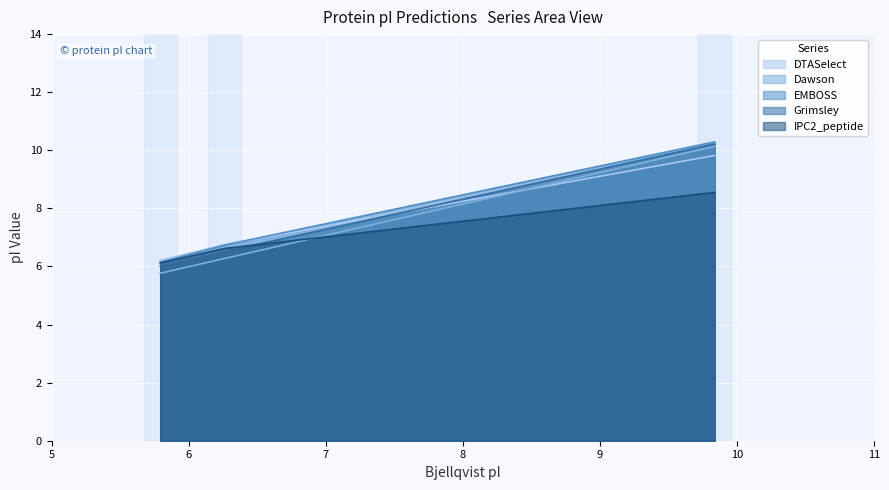

Reading left to right, transcribe all the data shown in this chart.

DTASelect: 9.8	6.8	6.2
Dawson: 10.1	6.3	5.8
EMBOSS: 10.3	6.7	6.1
Grimsley: 10.2	6.5	6.0
IPC2_peptide: 8.6	6.6	6.1